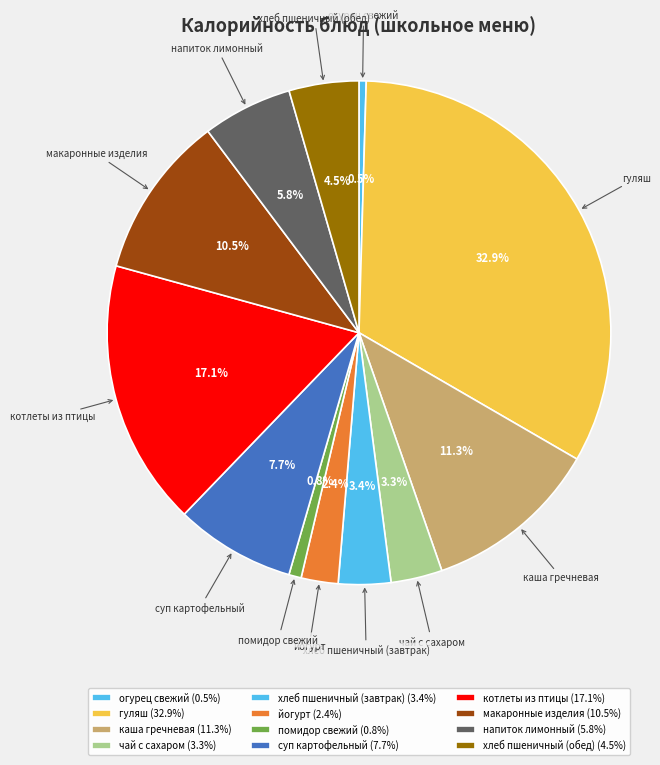

To the nearest percent, what is the average slice percentage?

8%